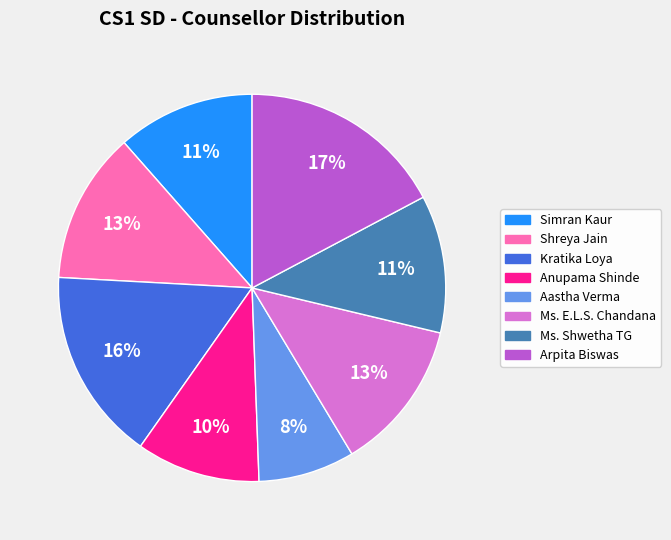

Is there any slice that represents more than half of the pie?

No